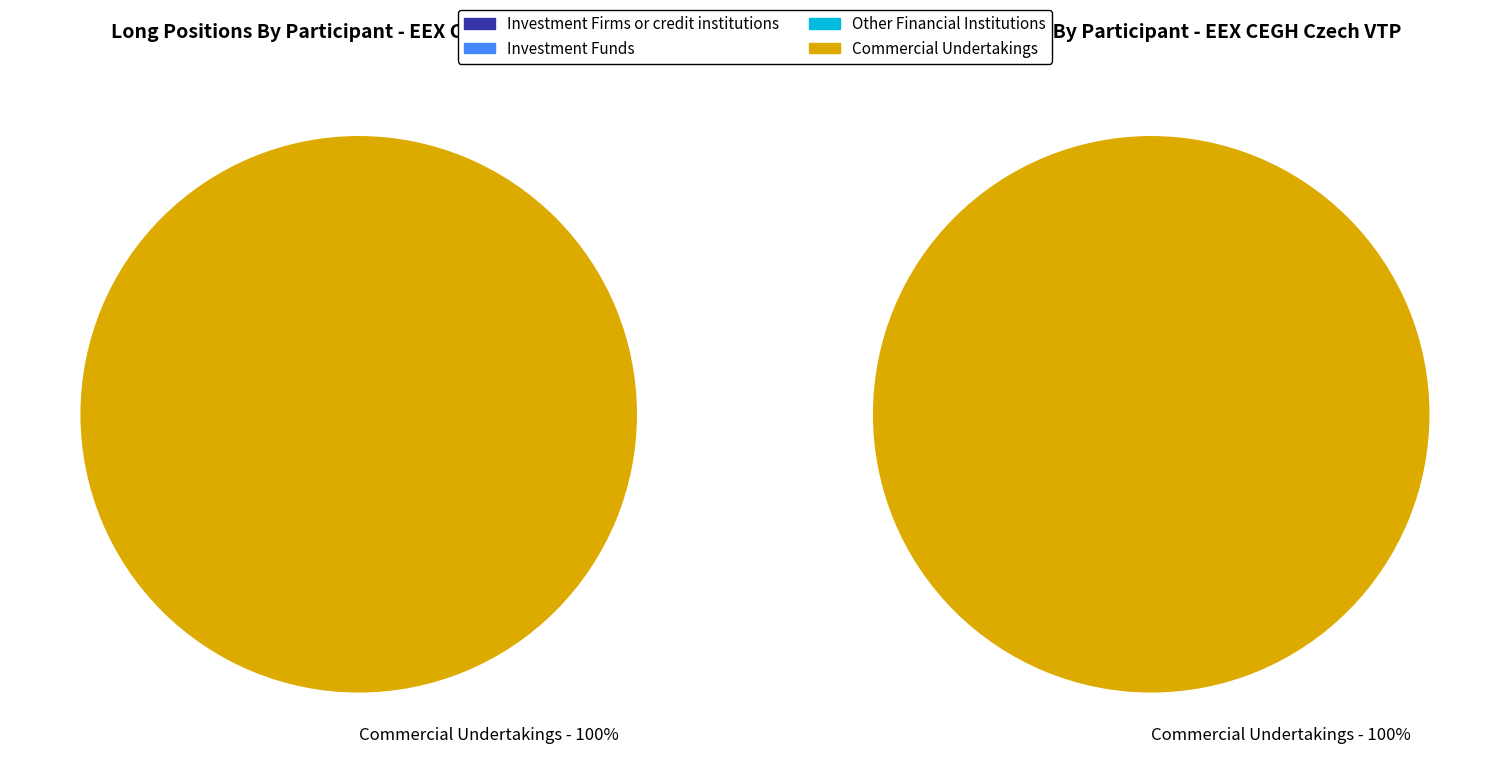

How many segments does this pie chart have?

4